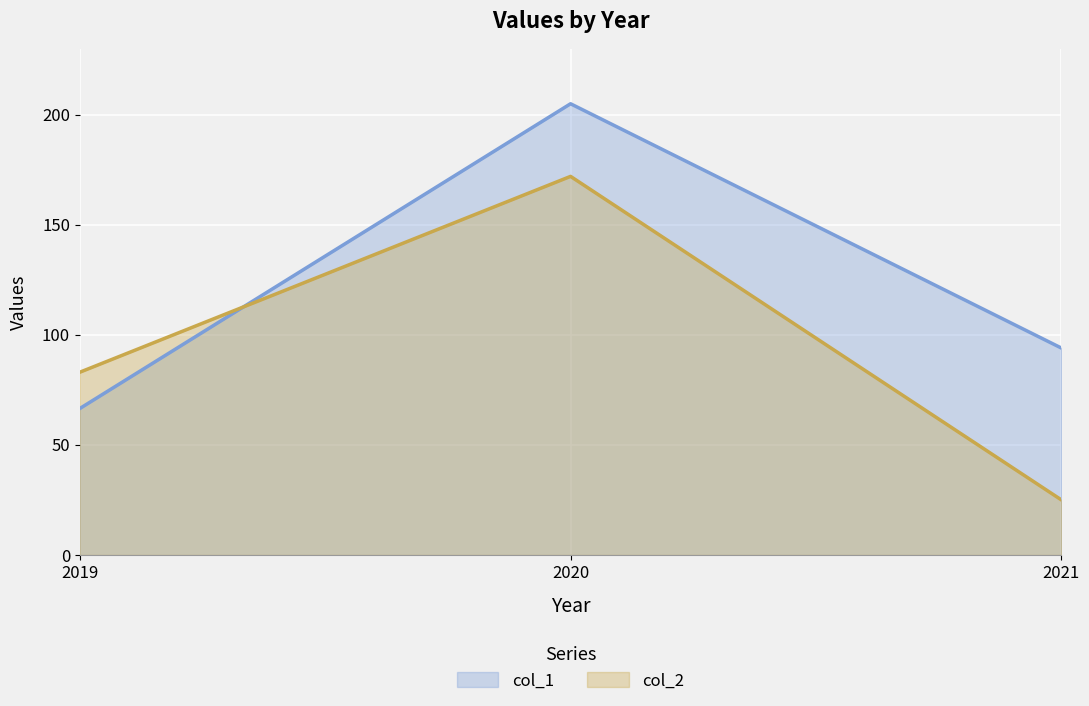

What is the total value across all series at 2021?

119.0